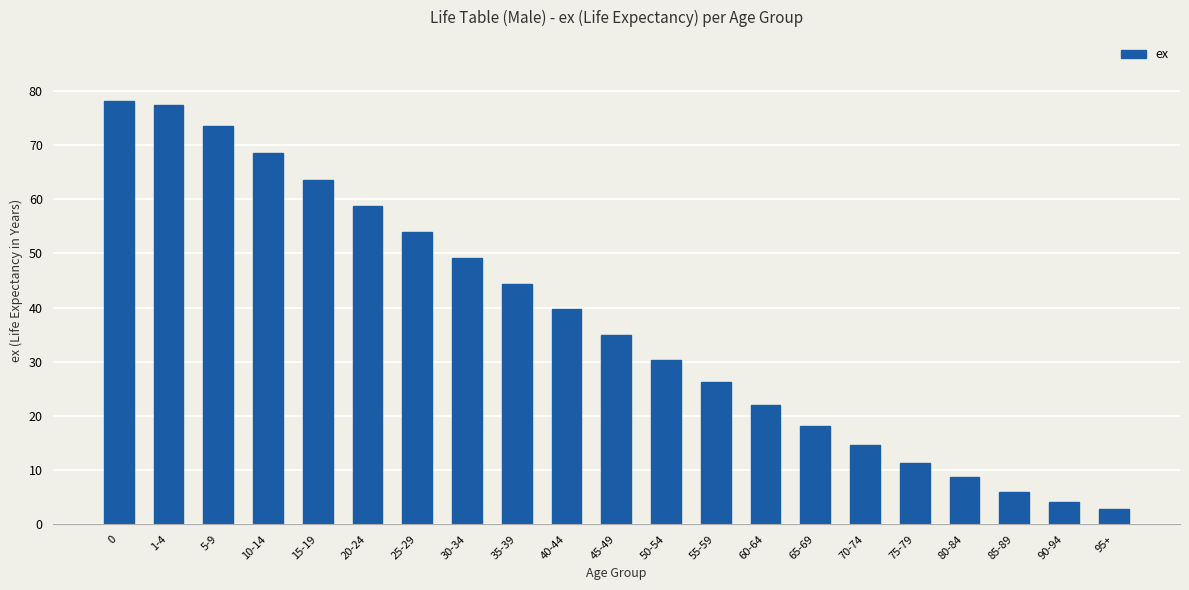

The value at 70-74 is 9.8. True or false?

False